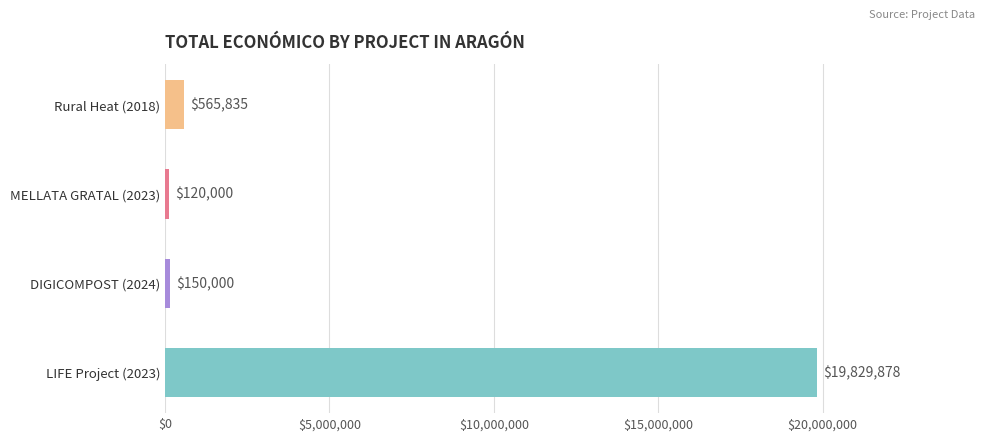

What is the average value?

5166428